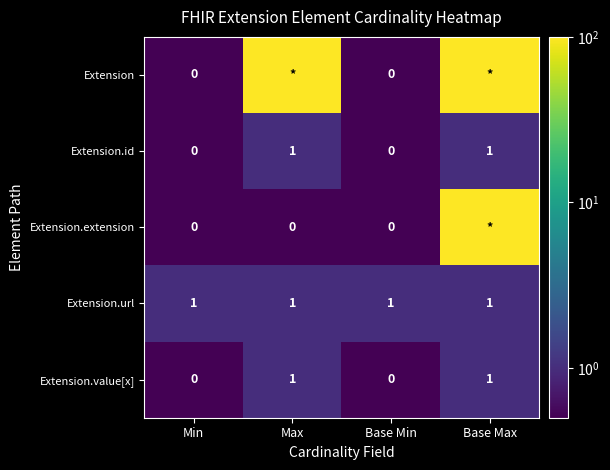

The Extension.url series shows 2 at Base Max. True or false?

False